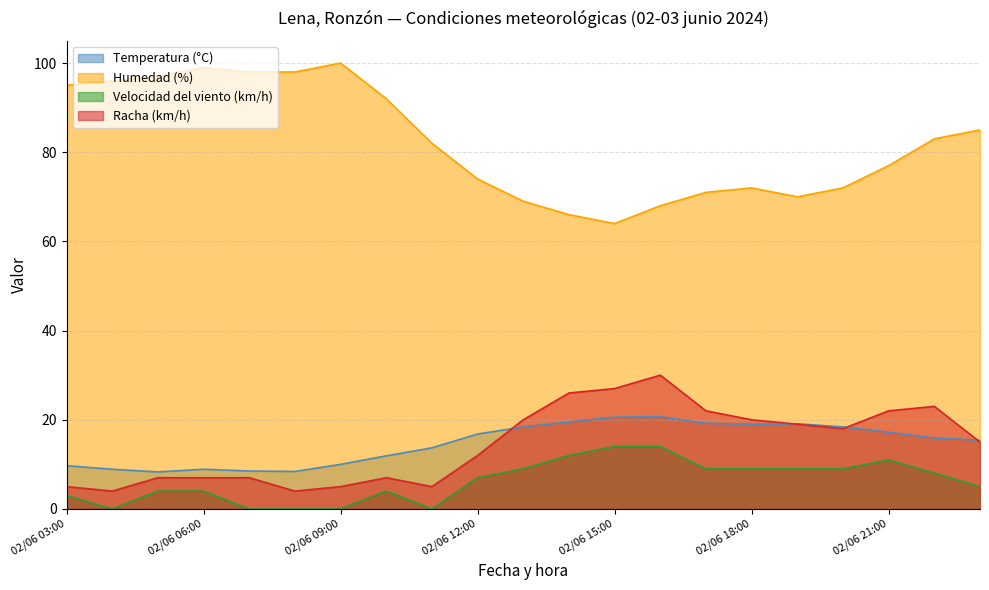

At which category does Humedad (%) reach its first local valley?

02/06 15:00